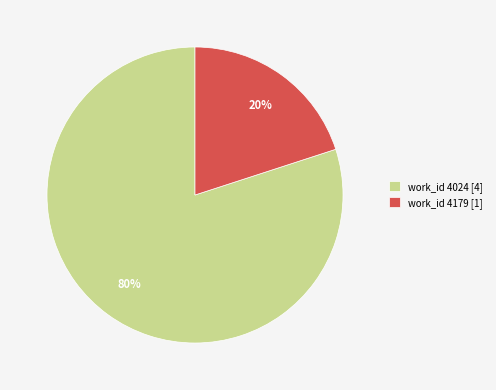

How many segments does this pie chart have?

2